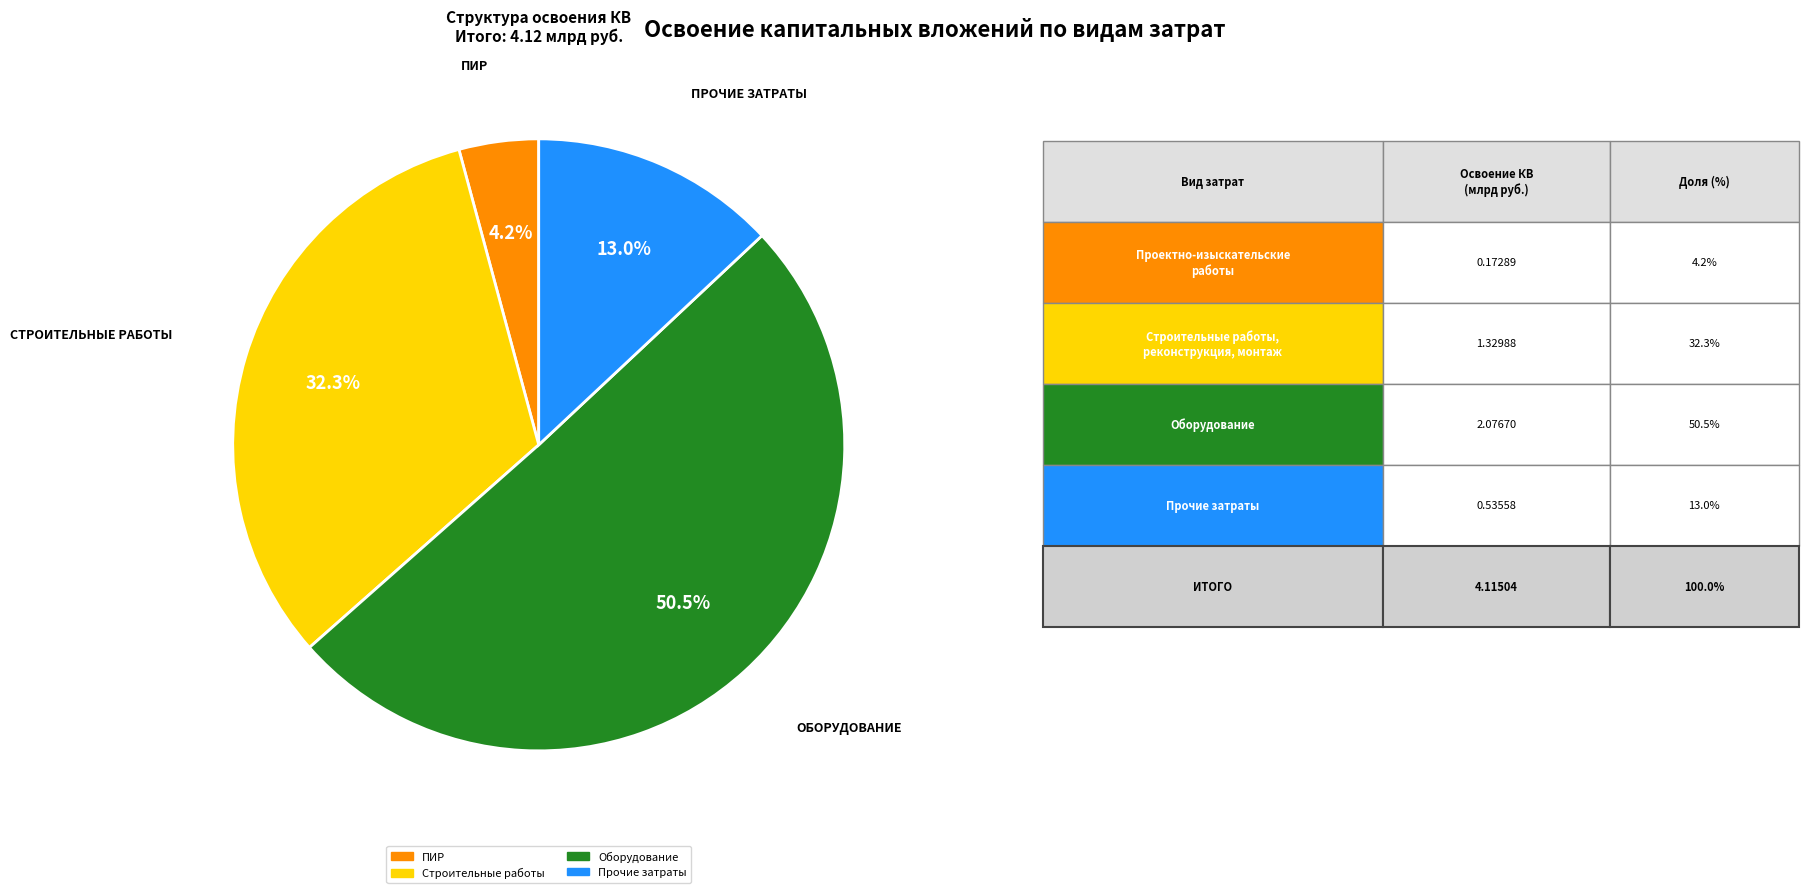

Is there a majority slice in this chart?

Yes